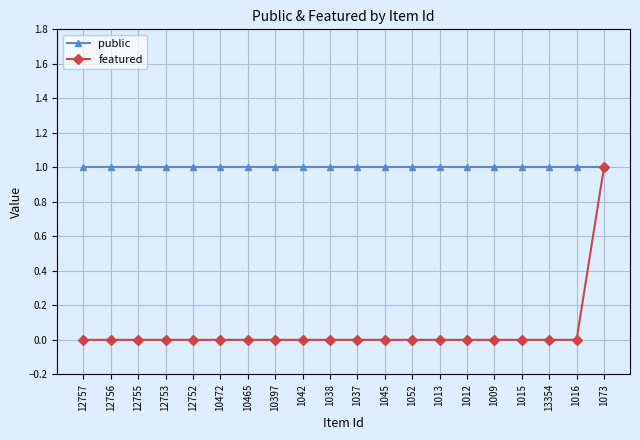

The public series shows 1 at 1012. True or false?

True